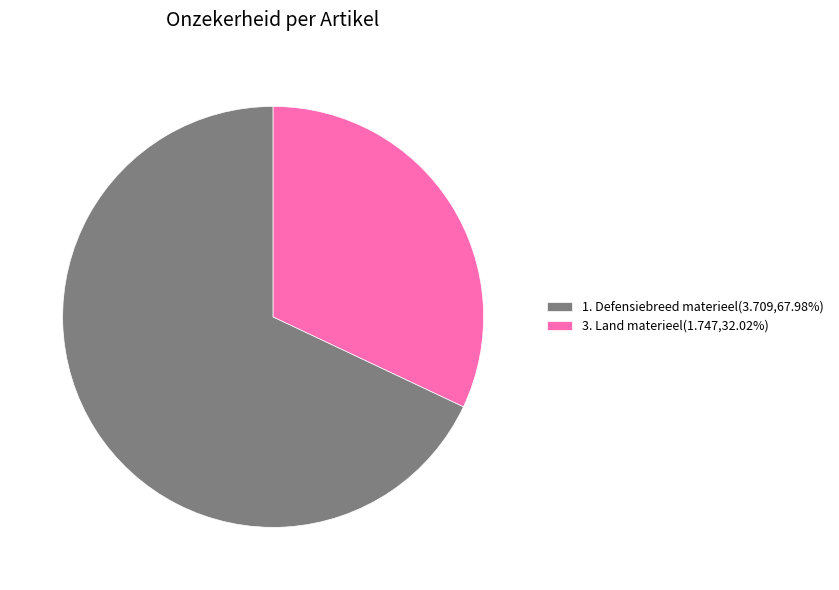

What is the ratio of the value at 1. Defensiebreed materieel(3.709,67.98%) to the value at 3. Land materieel(1.747,32.02%)?

2.1